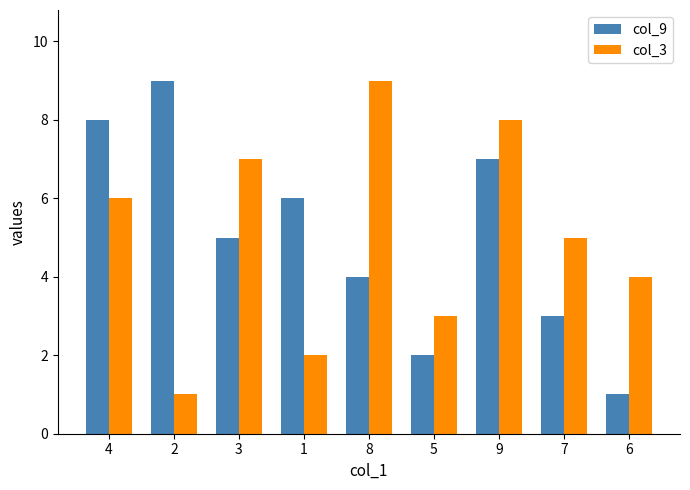

How many distinct data groups are displayed?

2